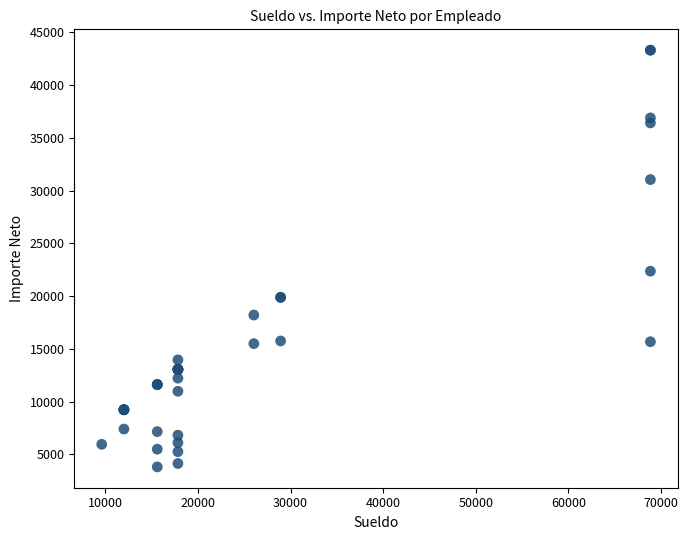

What Y value in the scatter plot is closest to 23559?

22359.5